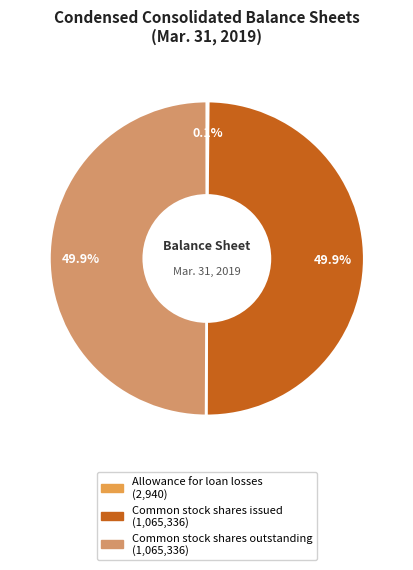

Rank the categories by value from lowest to highest.

Allowance for loan losses, Common stock shares issued, Common stock shares outstanding